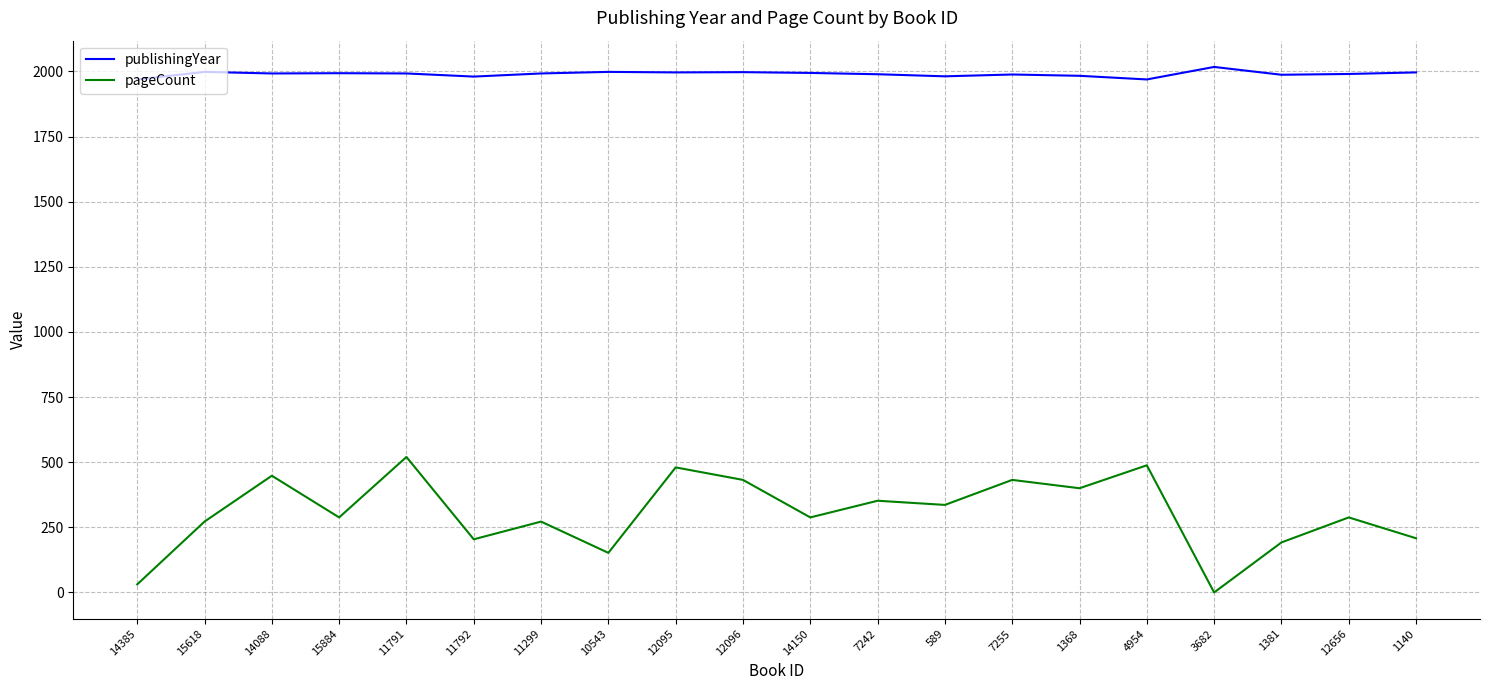

True or false: pageCount has a value of 93 at 1140.

False